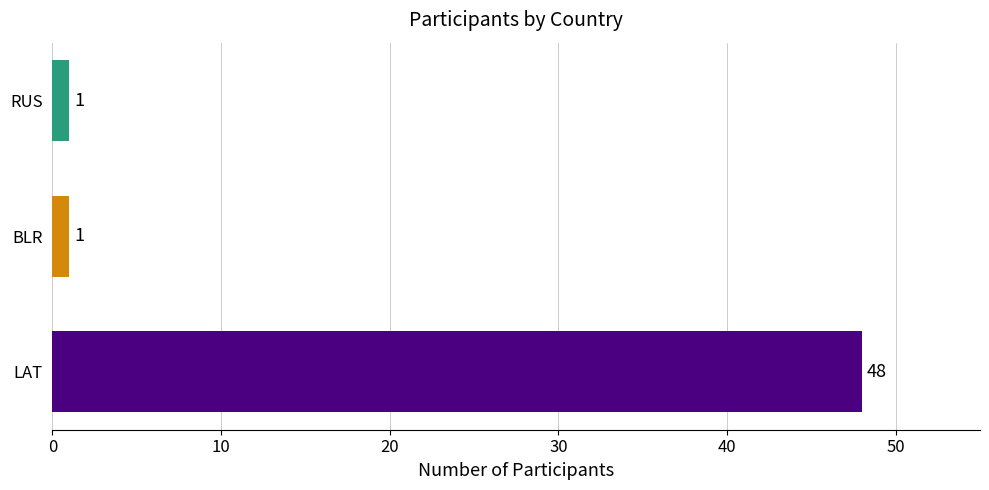

What is the spread (max minus min) of values at BLR?

47